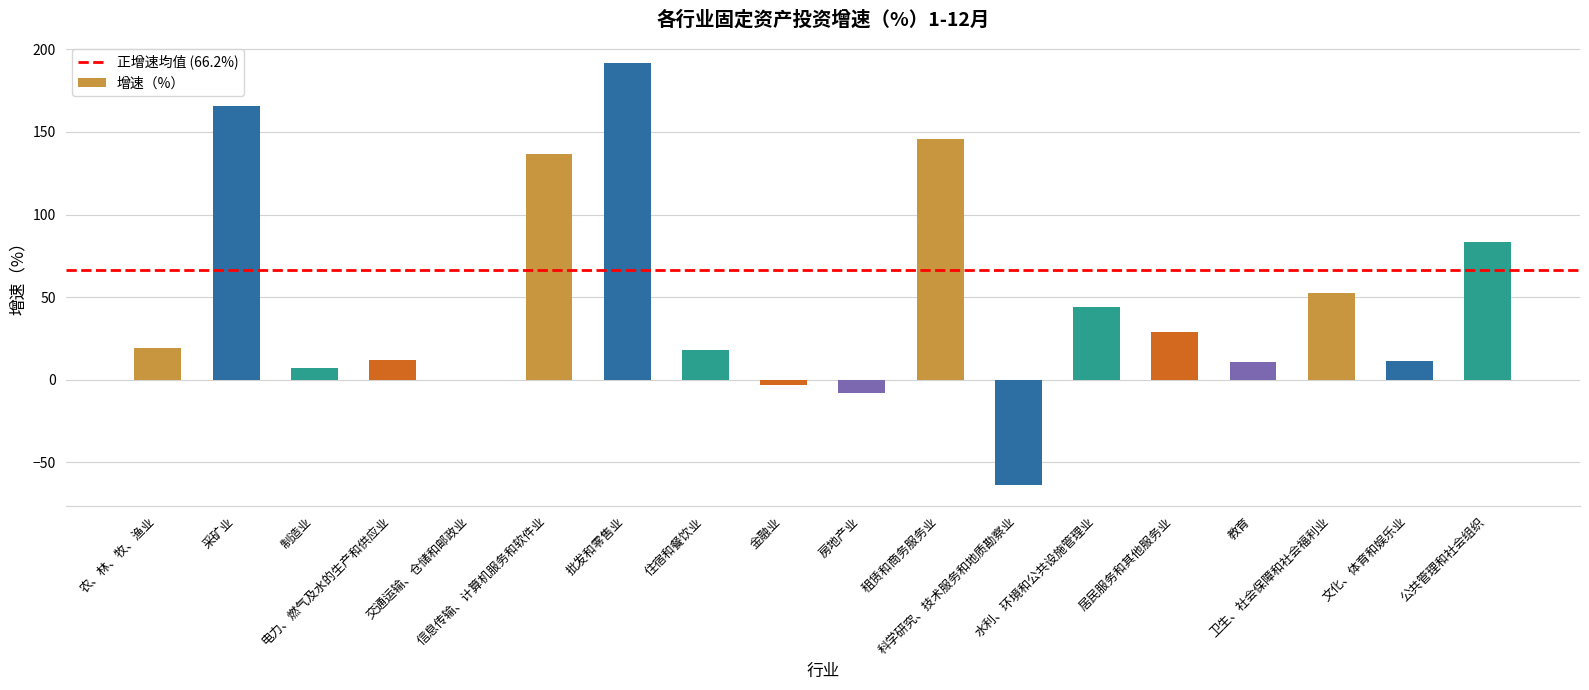

What is the maximum value shown in the chart?

191.6